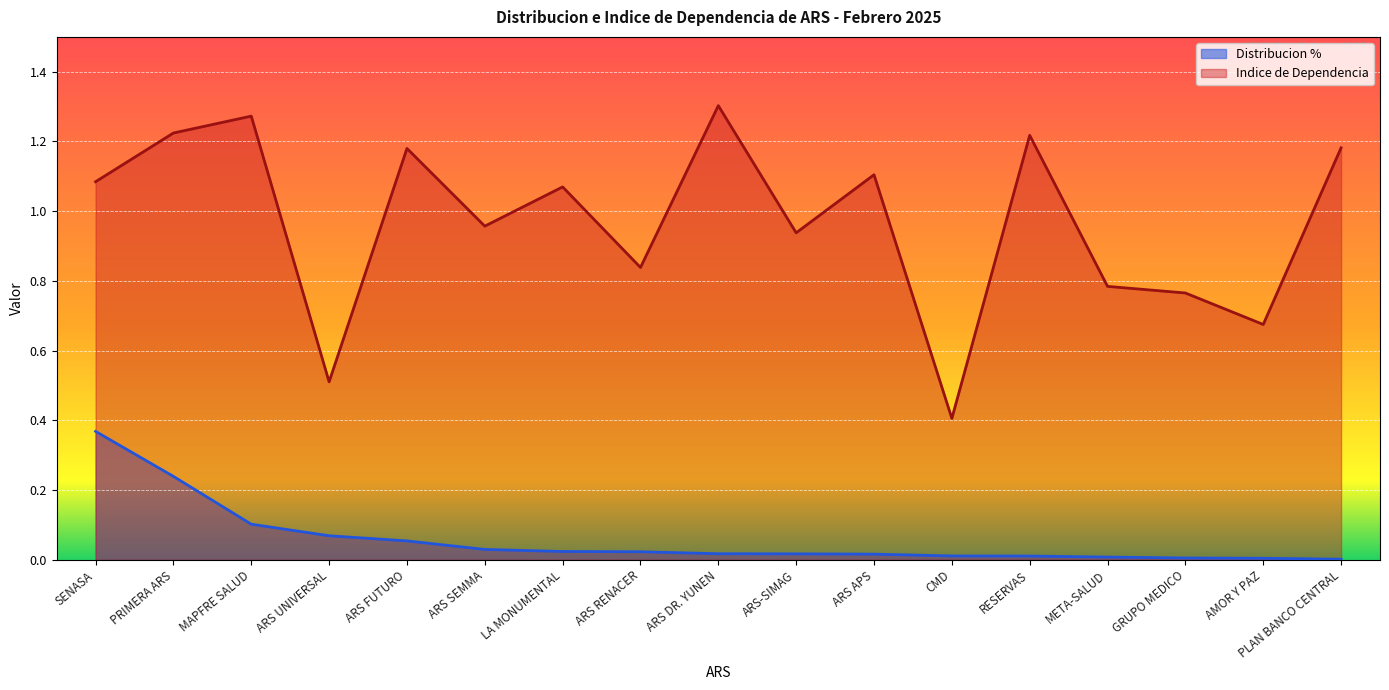

What is the label of the 16th point from the right?

PRIMERA ARS